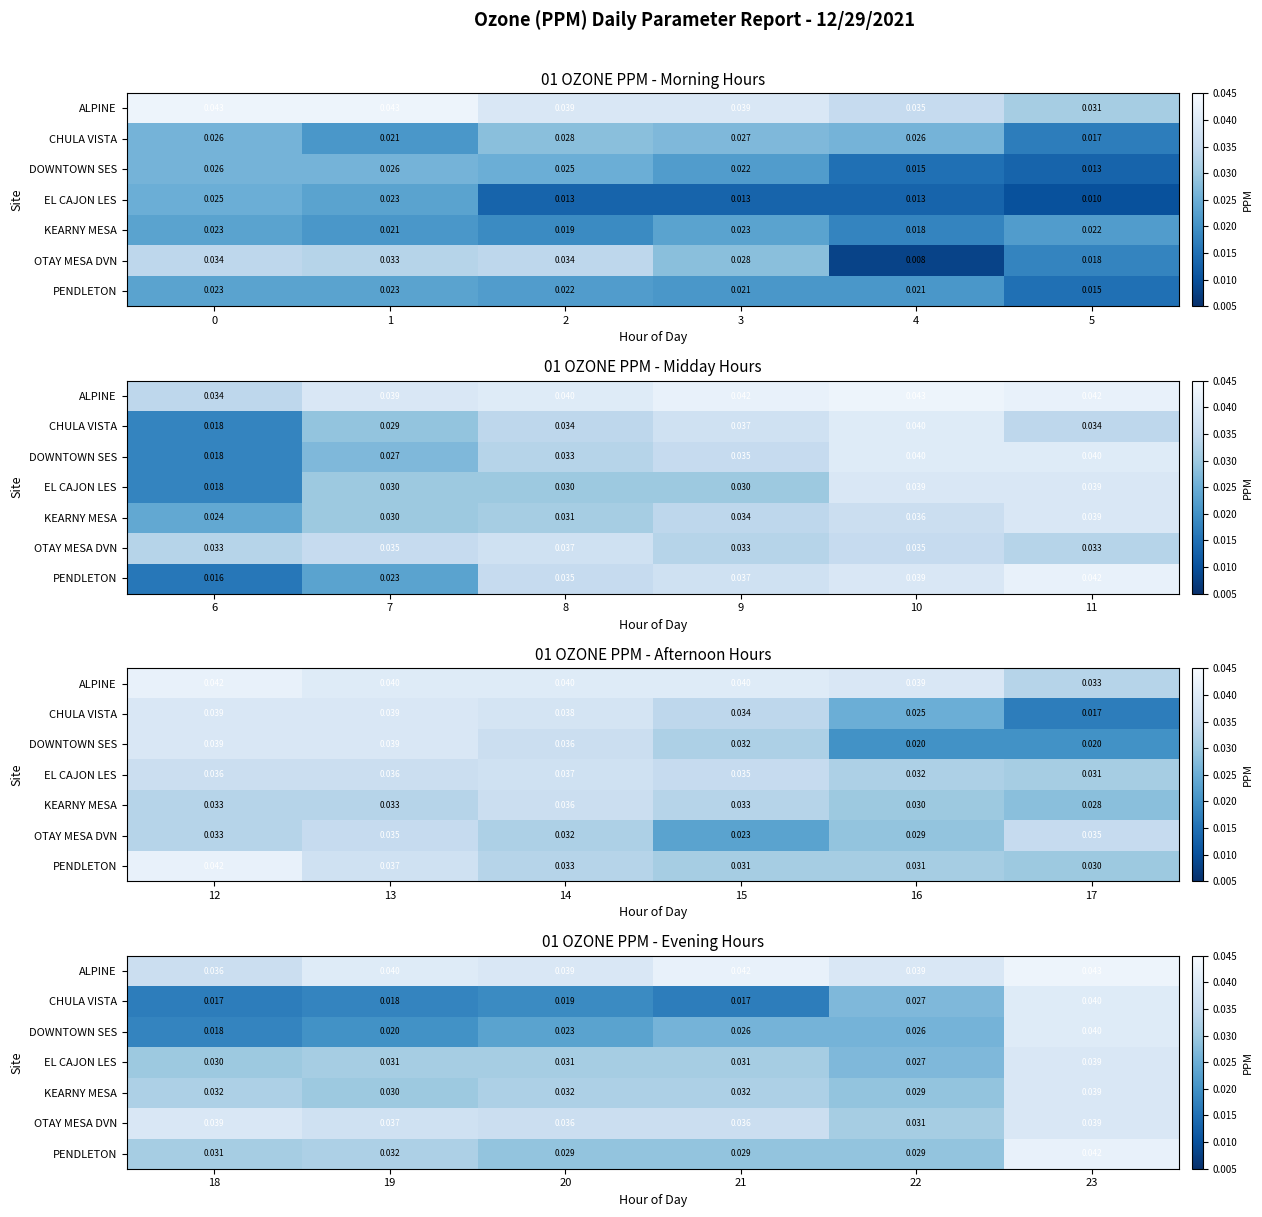

Count the number of categories in the chart.

6